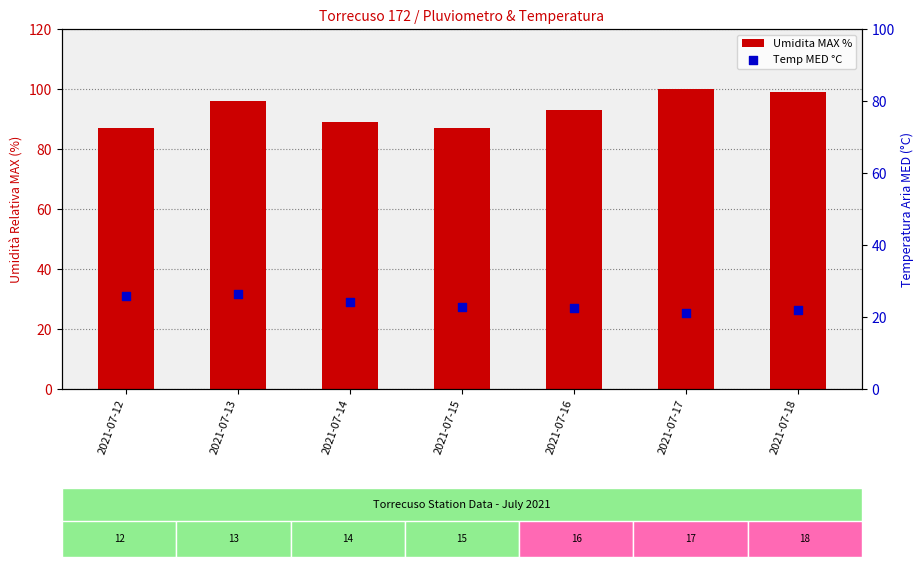

What is the total value across all series at 2021-07-14?

113.3